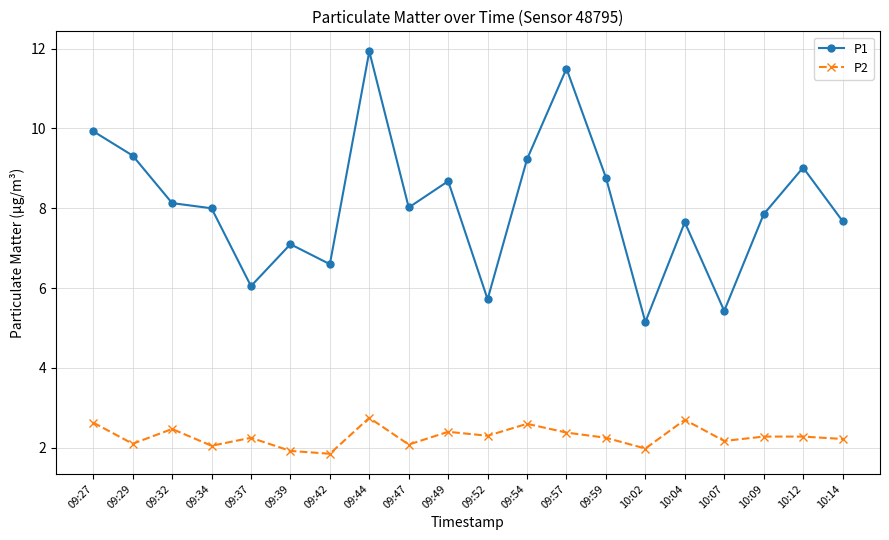

True or false: P2 and P1 intersect in this chart.

False